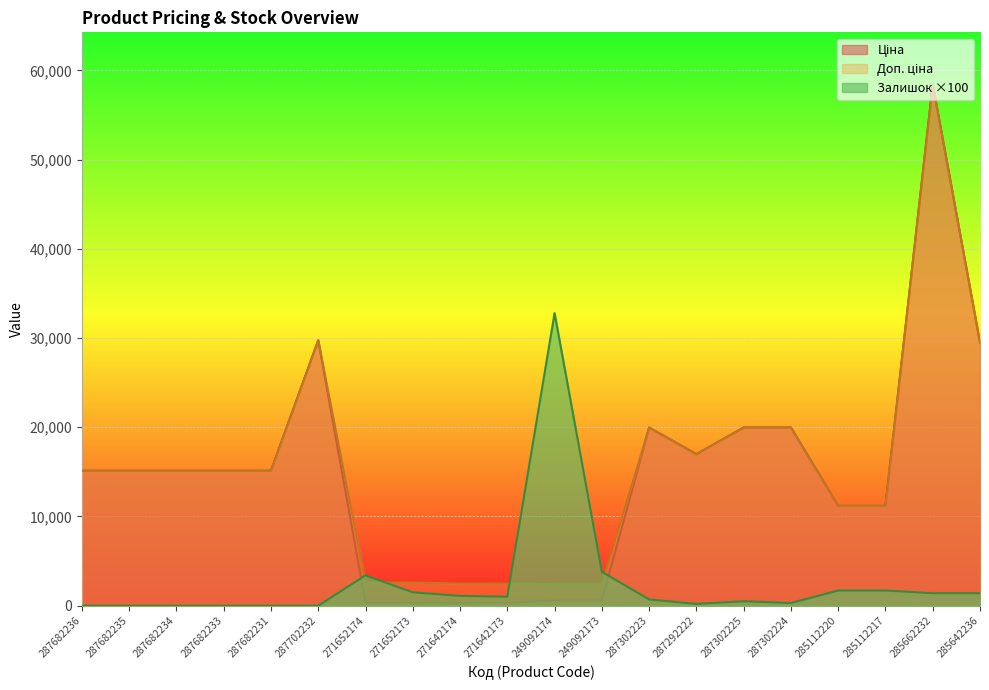

How many lines are shown in the chart?

3